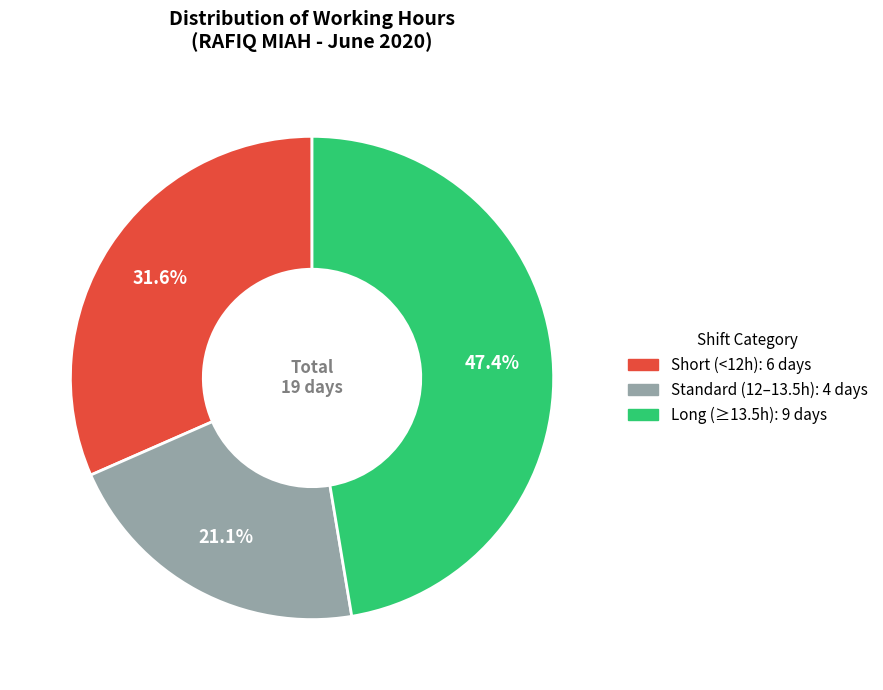

Is there a majority slice in this chart?

No